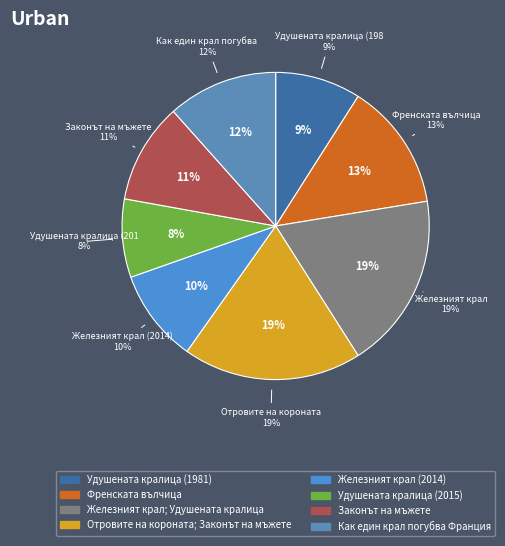

Is there any slice that represents more than half of the pie?

No